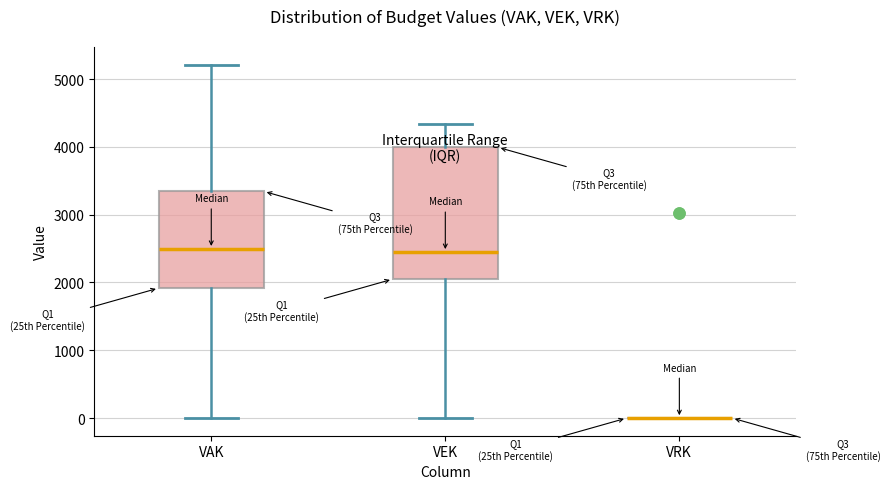

Reading left to right, transcribe this box plot: for each box, give where its median line is, the range the box spans, and where its two whiskers end, as read against the y-axis. The values are not printed on the chart, so give them approximately, as read against the axis.

VAK: median 2500, box 1900 to 3300, whiskers 0 to 5200
VEK: median 2500, box 2000 to 4000, whiskers 0 to 4300
VRK: box collapsed to a line at 0, whiskers 0 to 0